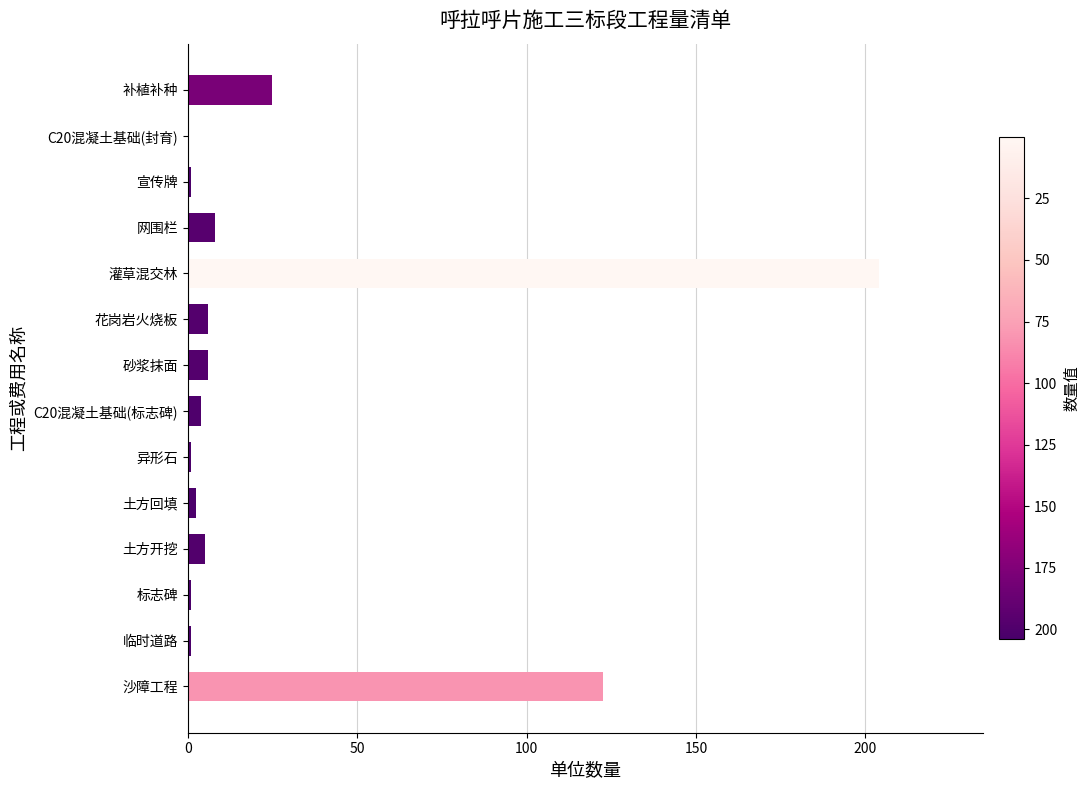

At which label is the value closest to 102?

沙障工程